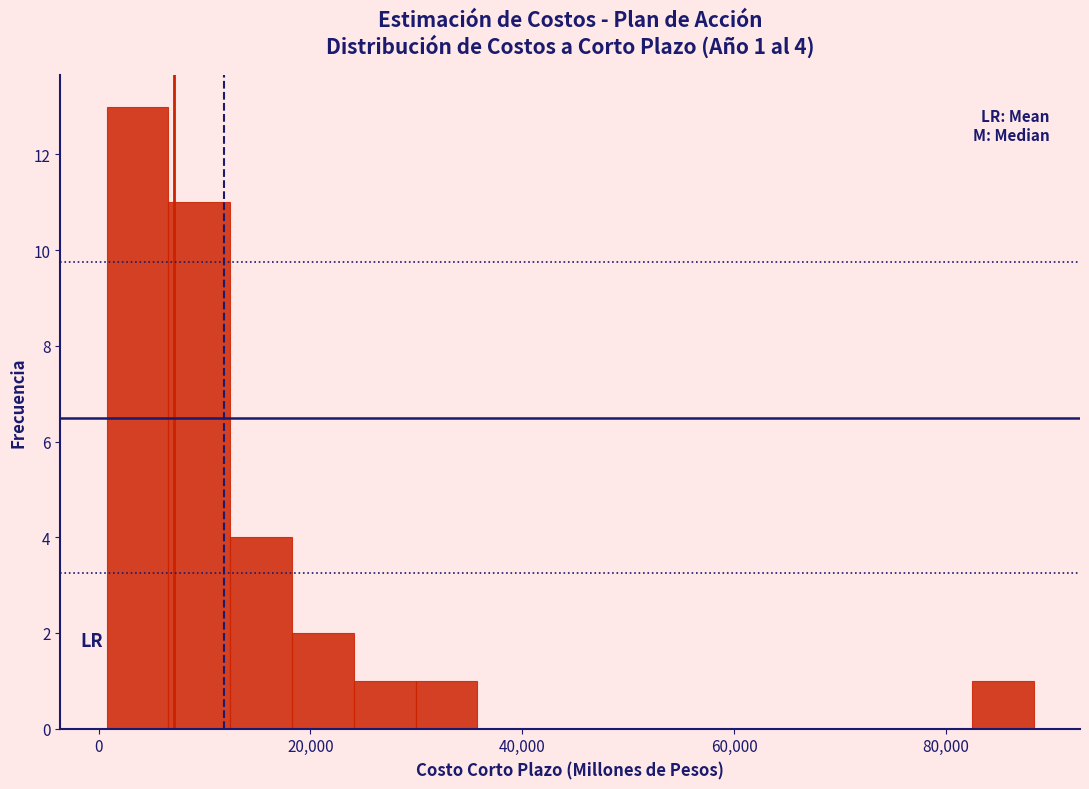

Around what value on the x-axis is the tallest bar? Give the approximate position of its centre, as read against the axis.

4000